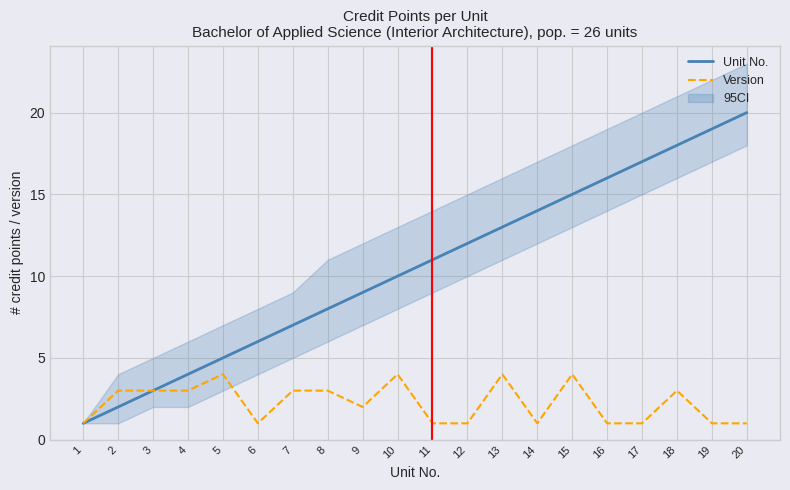

The value of No. at 19 is 5. True or false?

False